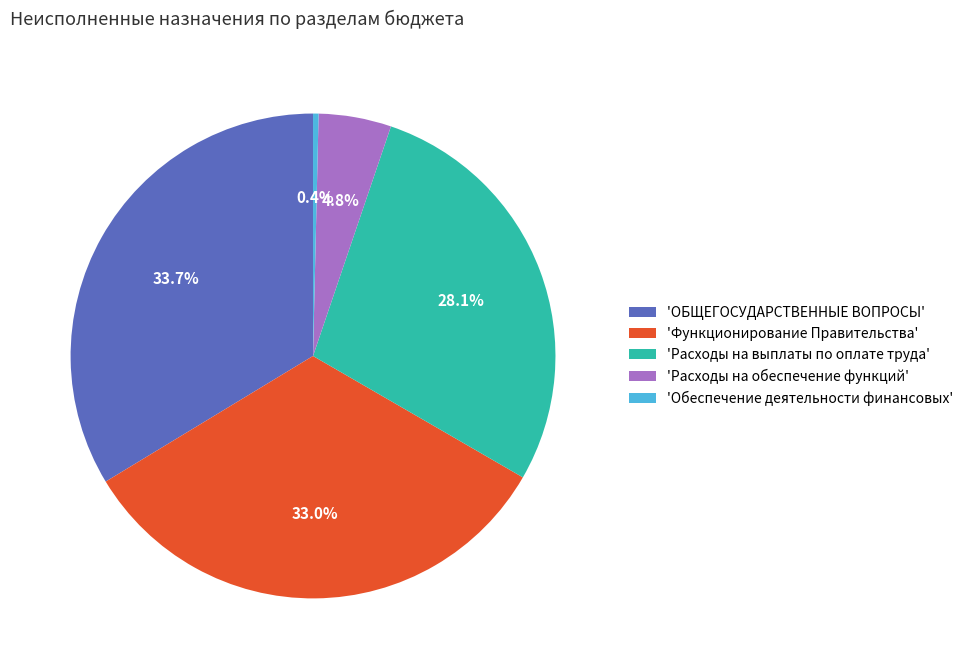

To the nearest percent, what is the difference between the largest and smallest slice percentages?

33%